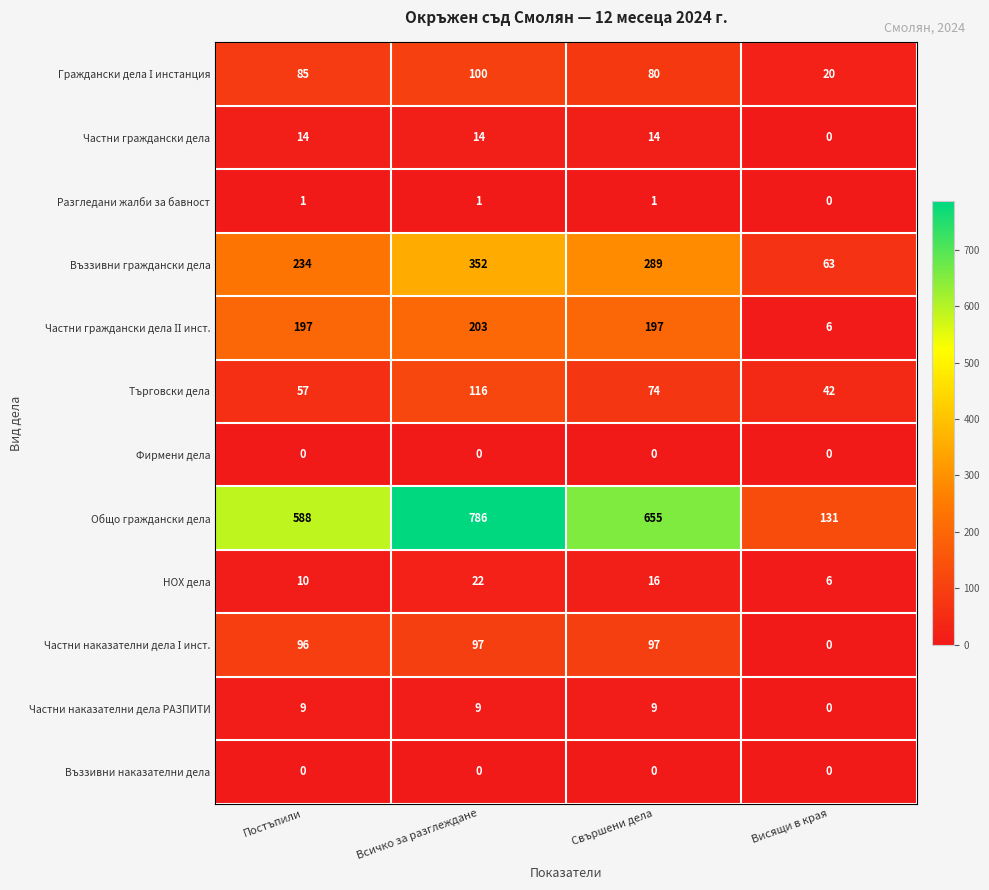

How many data points in НОХ дела are less than 16?

2